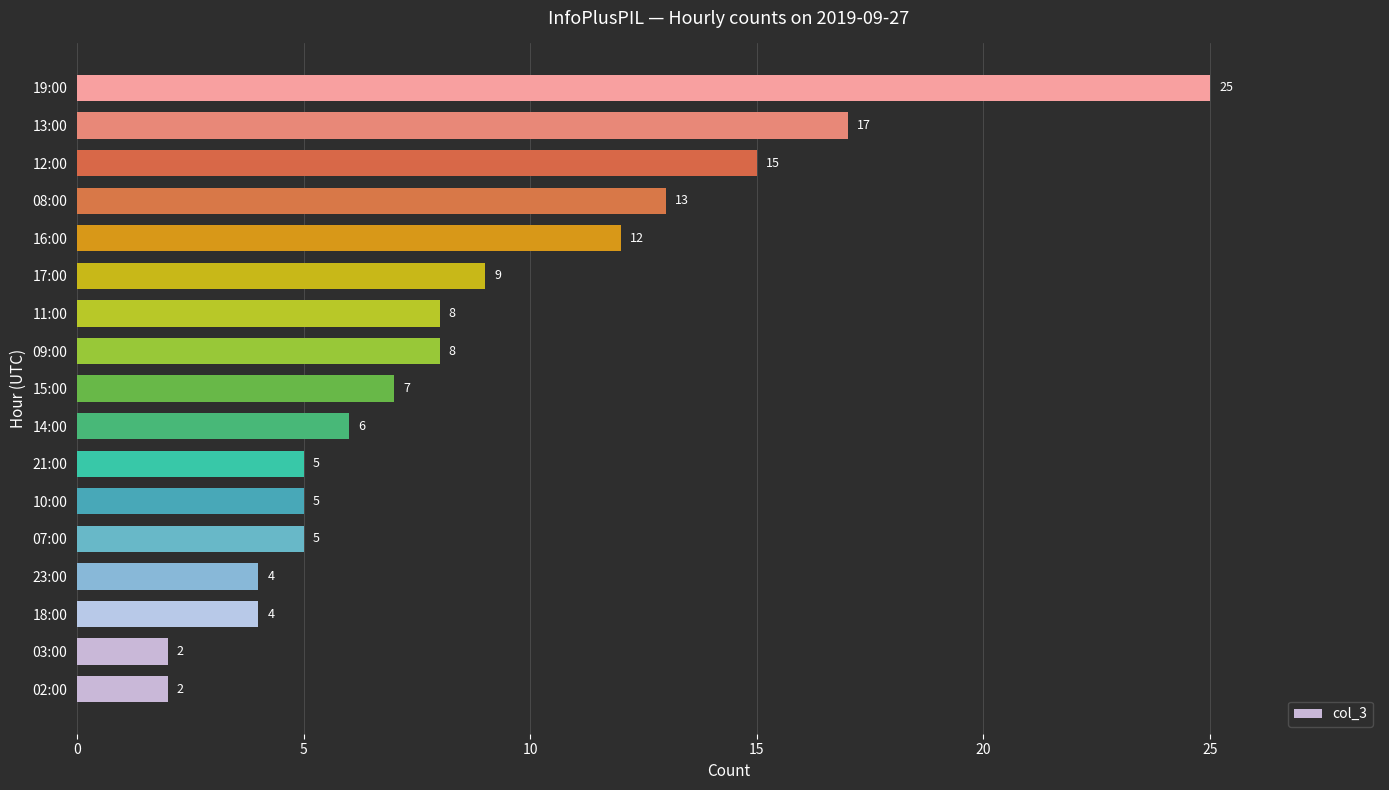

What is the change in value from 03:00 to 08:00?

+11